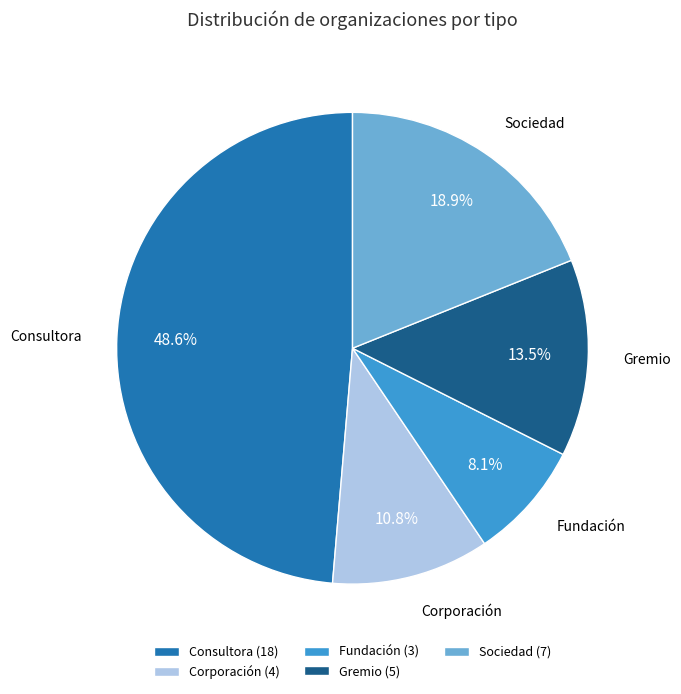

To the nearest percent, what is the difference between the Corporación and Fundación slice percentages?

3%